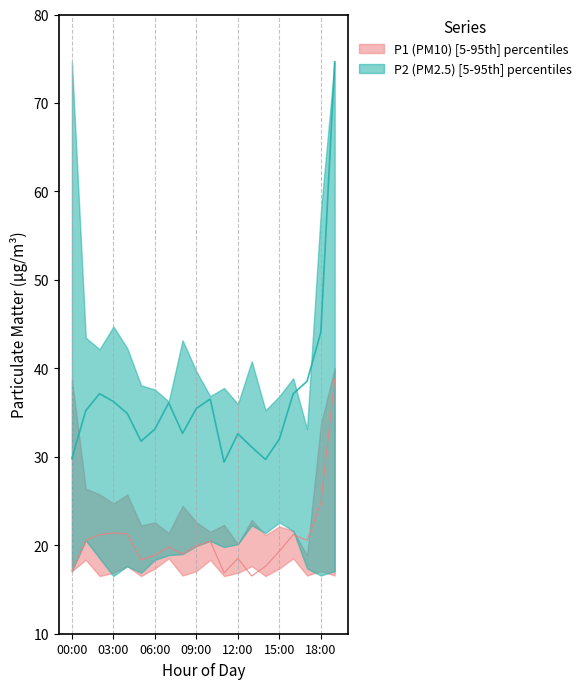

Between 09:00 and 16:00, which series saw the biggest shift?

P1